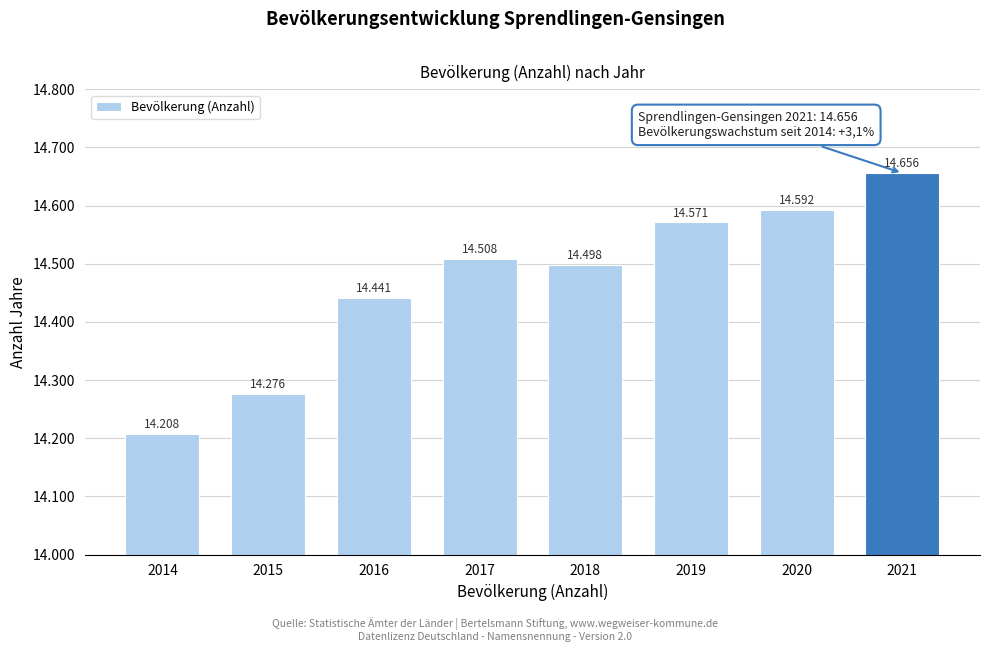

Does the chart contain any negative values?

No